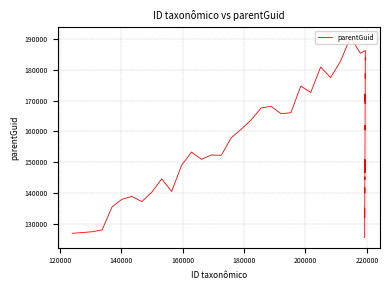

What is the ratio of the value at 219499 to the value at 124071?

1.5